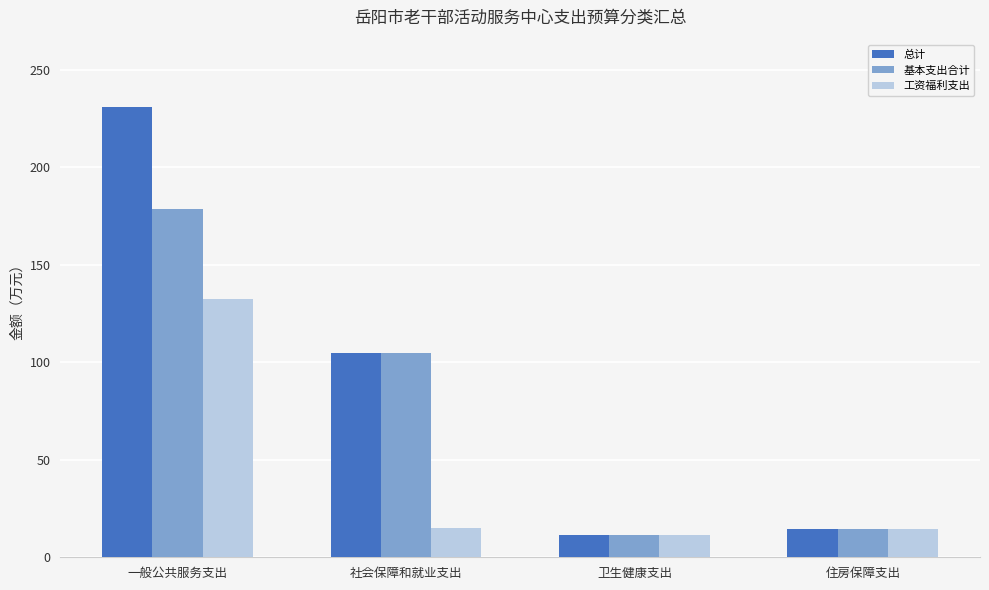

True or false: 工资福利支出 has a value of 14.5 at 住房保障支出.

True